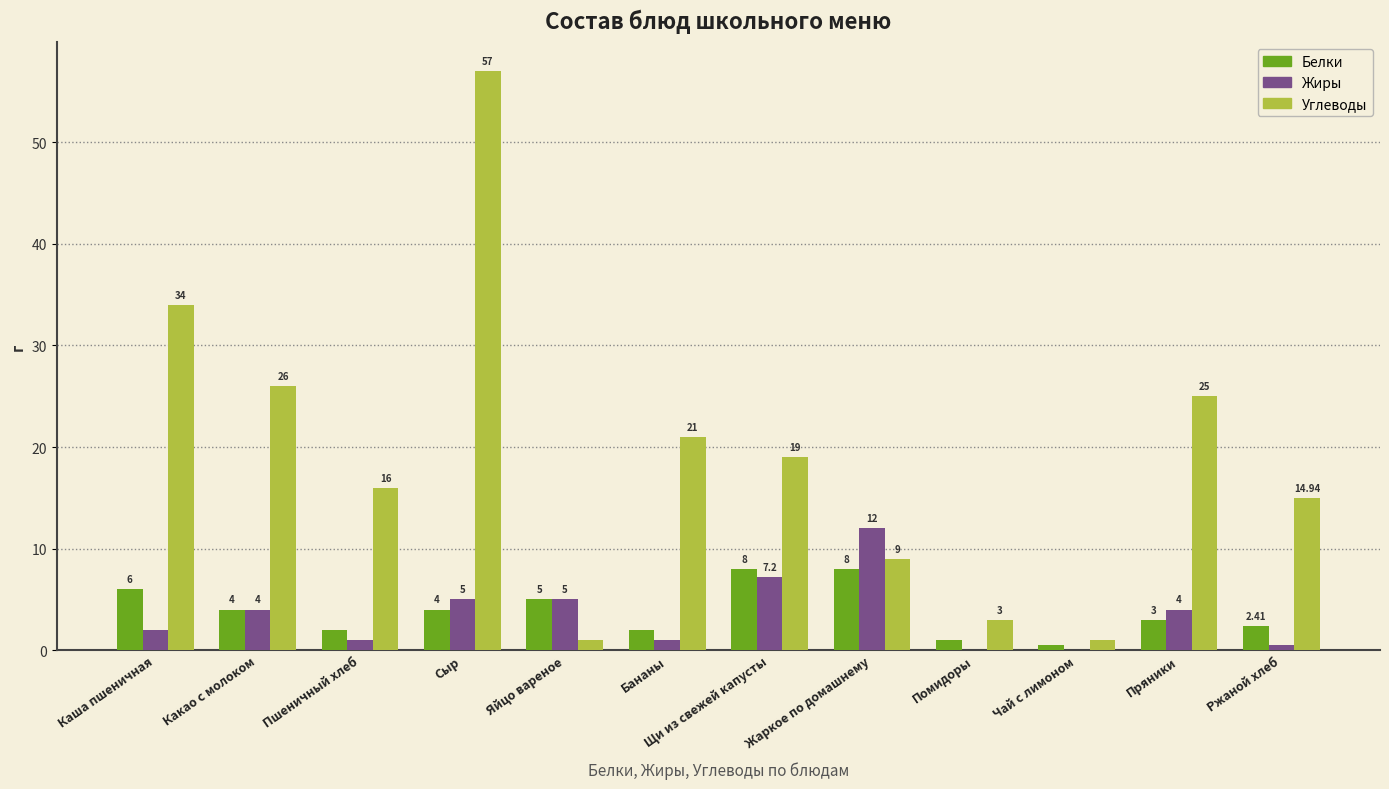

What is the total value across all series at Сыр?

66.0